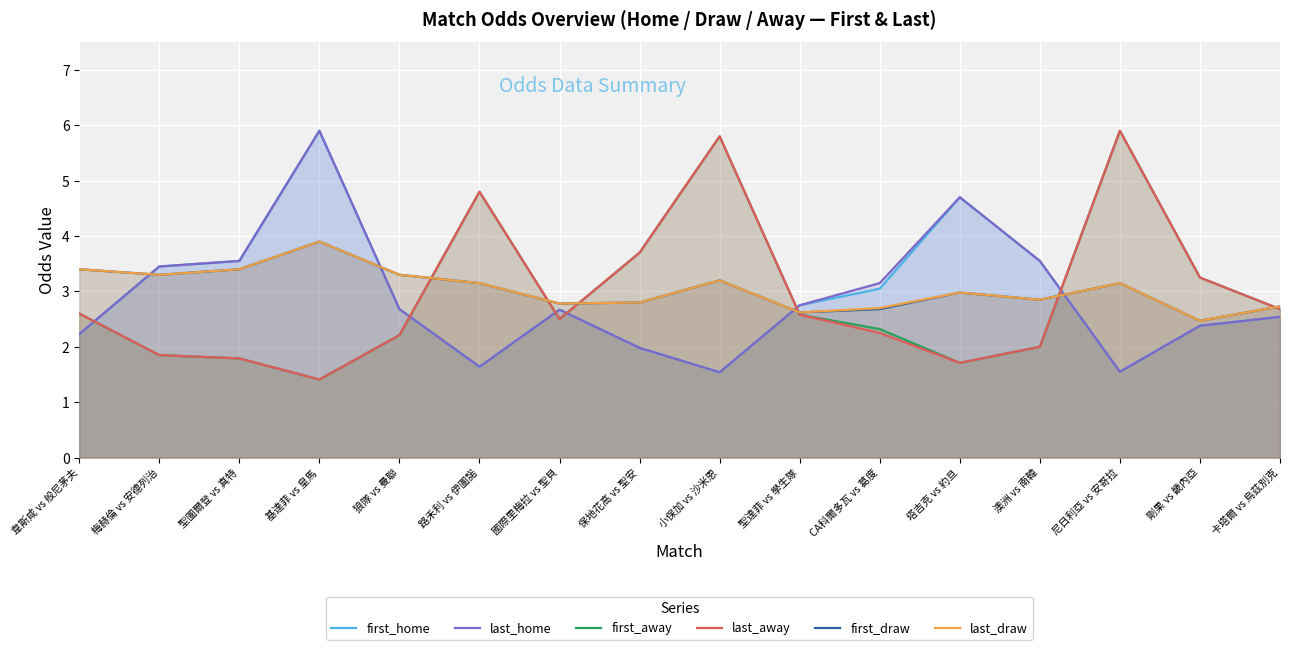

How many data points in last_home are less than 2?

4